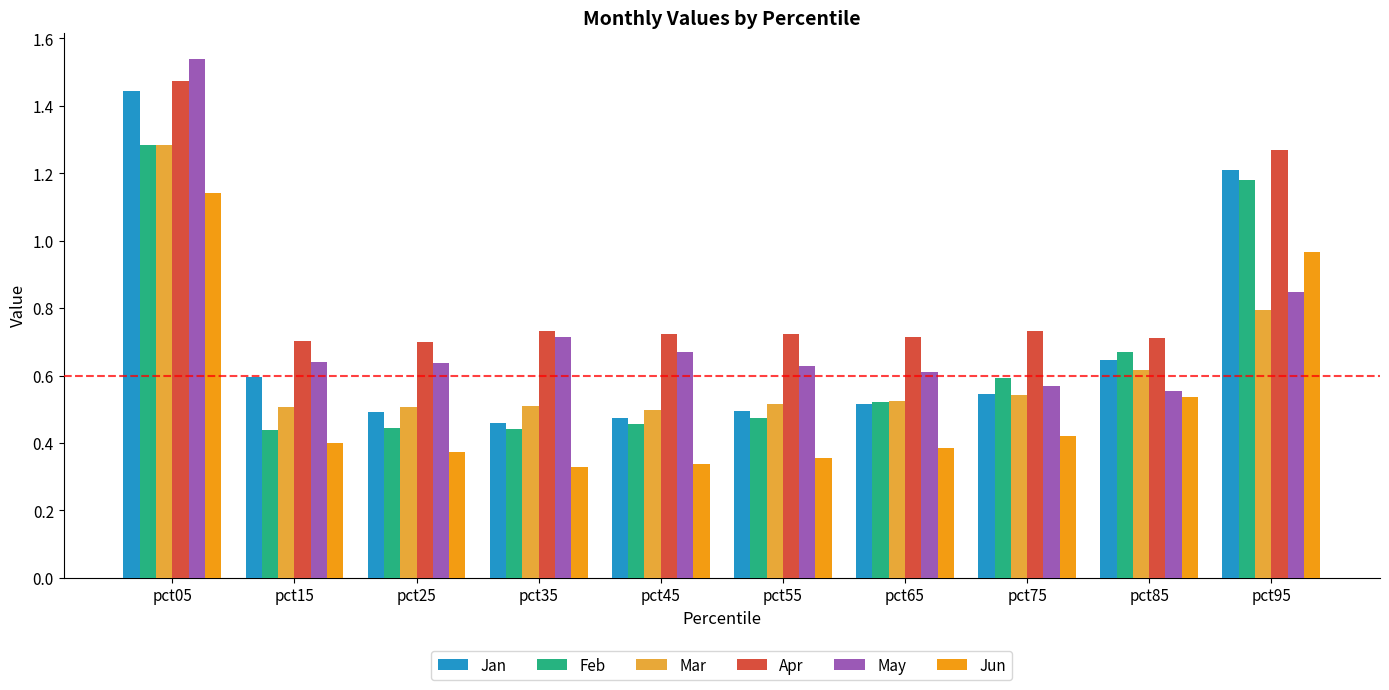

Between pct15 and pct55, which series saw the biggest shift?

Jan